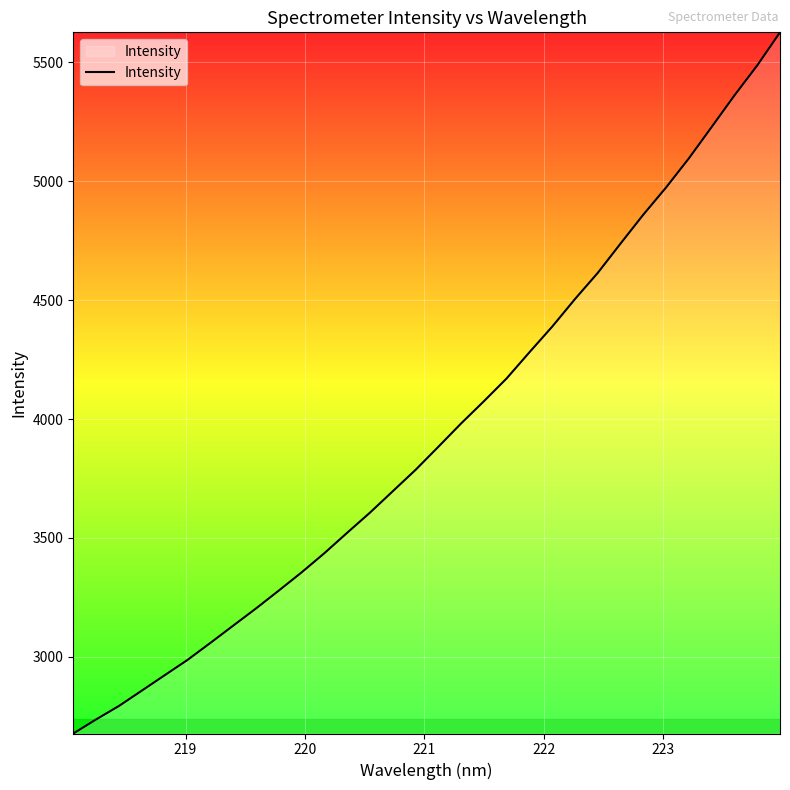

What is the difference between the maximum and minimum values?

2949.5